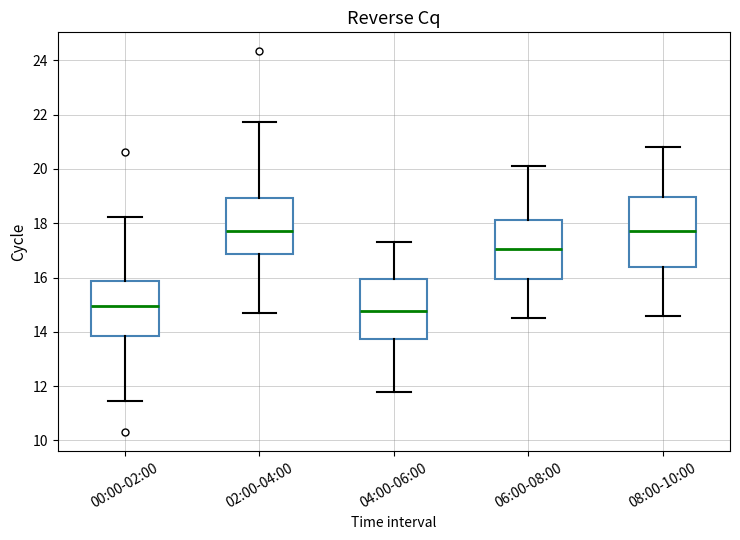

Reading left to right, read every box against the y-axis: the position of its median line, the range the box covers, and the ends of its whiskers. The values are not printed on the chart, so give them approximately, as read against the axis.

00:00-02:00: median 15.0, box 13.8 to 15.8, whiskers 11.4 to 18.2
02:00-04:00: median 17.8, box 16.8 to 19.0, whiskers 14.8 to 21.8
04:00-06:00: median 14.8, box 13.8 to 16.0, whiskers 11.8 to 17.4
06:00-08:00: median 17.0, box 16.0 to 18.2, whiskers 14.6 to 20.2
08:00-10:00: median 17.8, box 16.4 to 19.0, whiskers 14.6 to 20.8